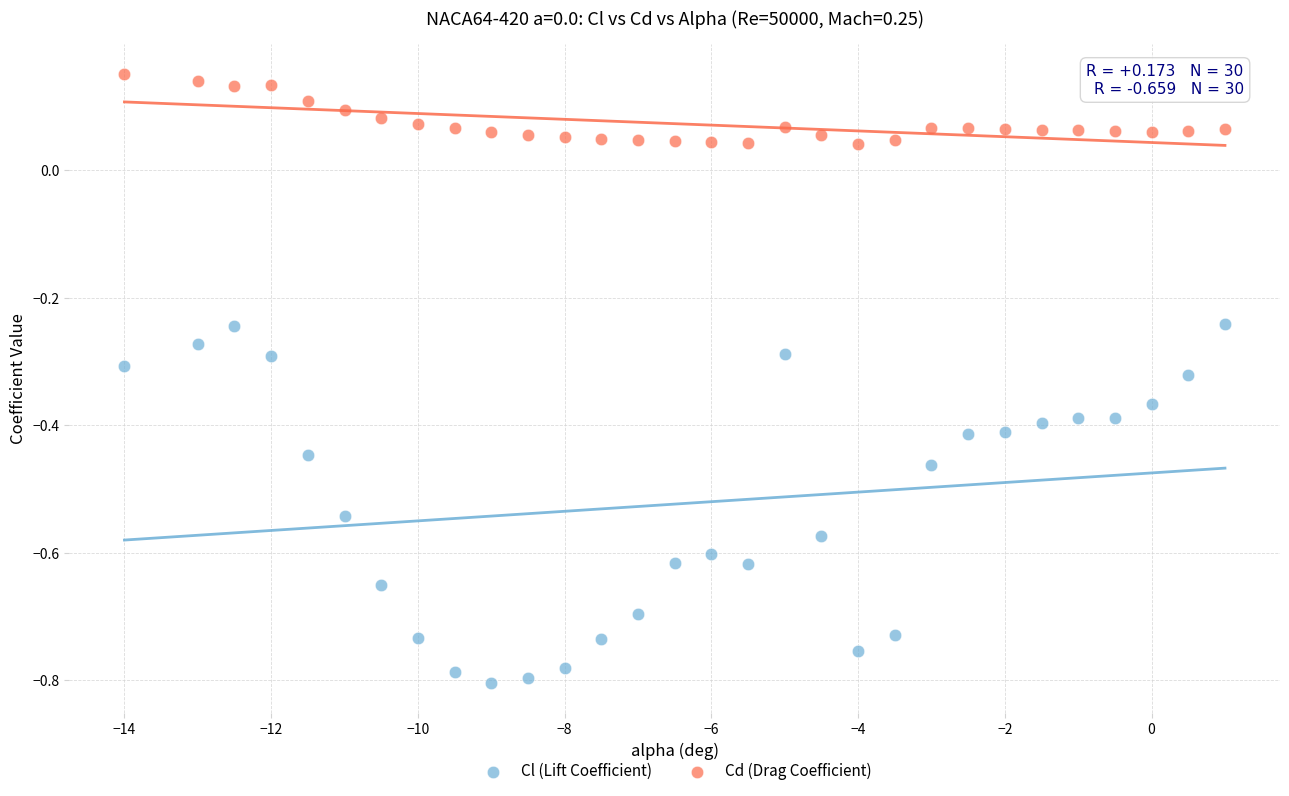

Across all data points, what is the range of Y values (max minus min)?

1.0